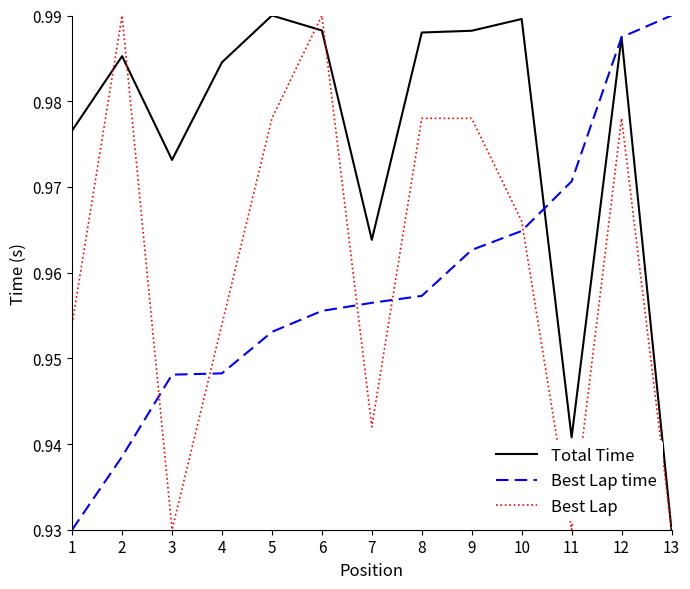

Which series has the largest total across all categories?

Total Time